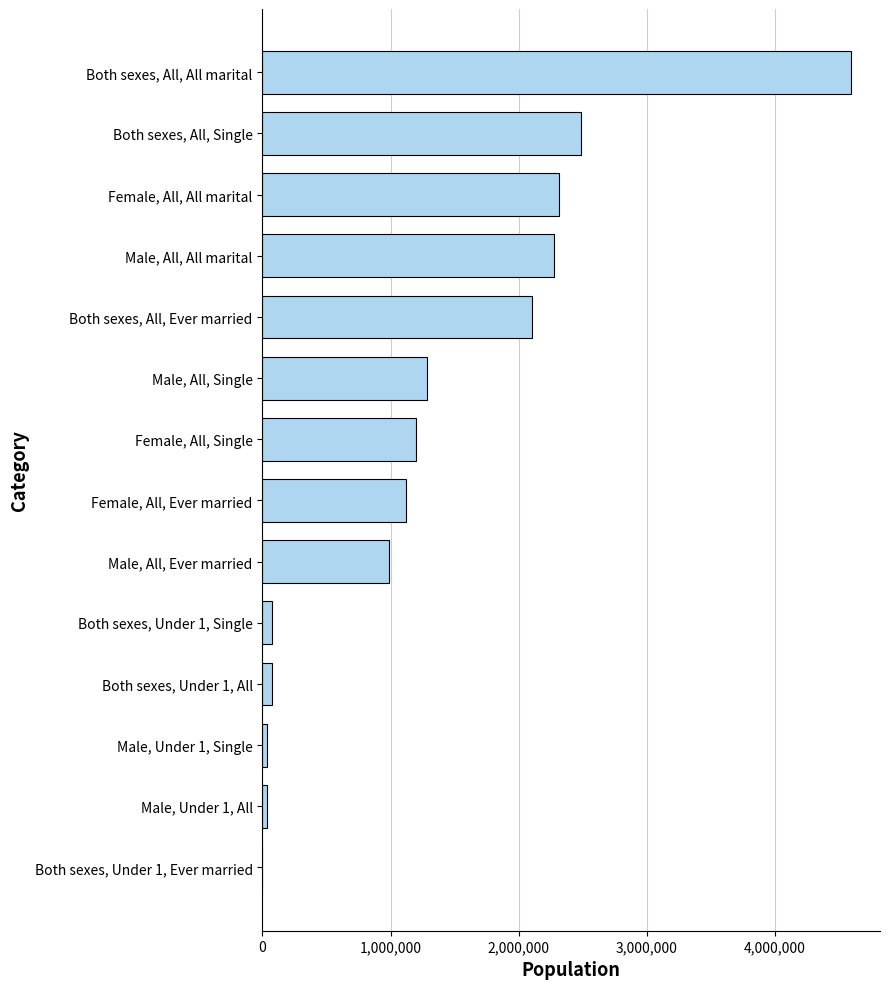

How many series are shown in this chart?

1